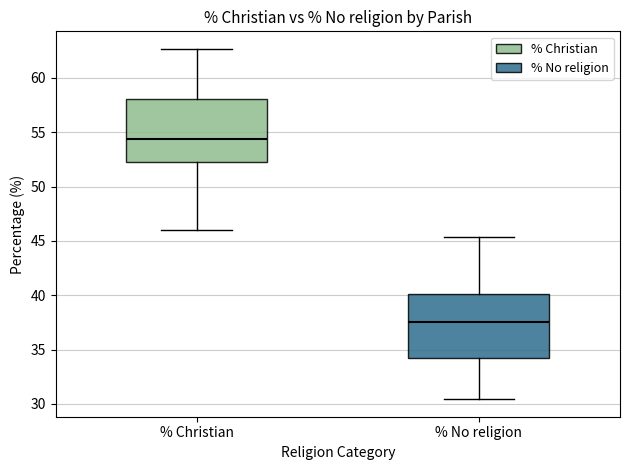

Reading left to right, read every box against the y-axis: the position of its median line, the range the box covers, and the ends of its whiskers. The values are not printed on the chart, so give them approximately, as read against the axis.

% Christian: median 54.5, box 52.0 to 58.0, whiskers 46.0 to 62.5
% No religion: median 37.5, box 34.0 to 40.0, whiskers 30.5 to 45.5